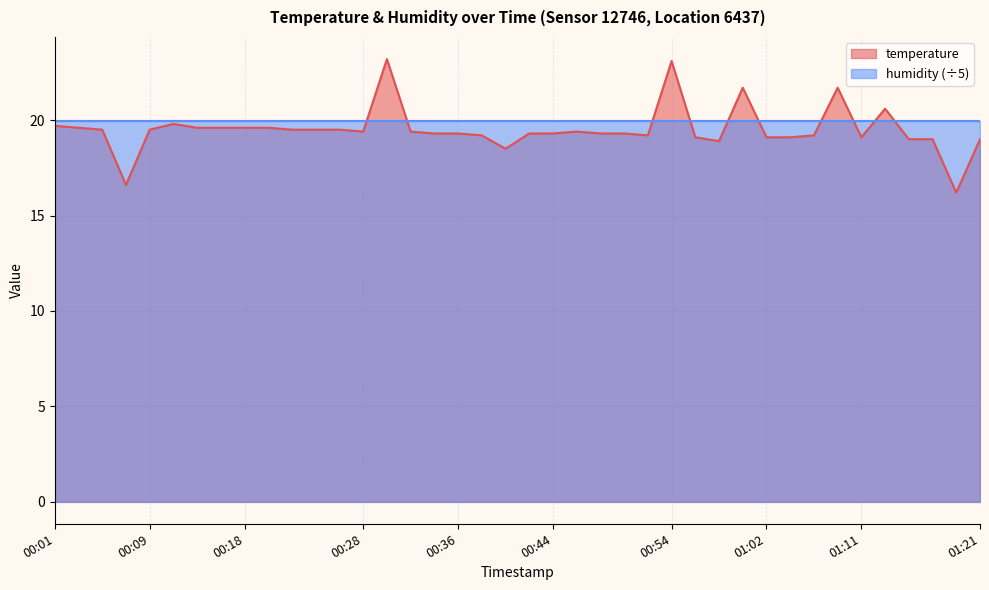

What is the difference between the maximum and minimum values?

7.0